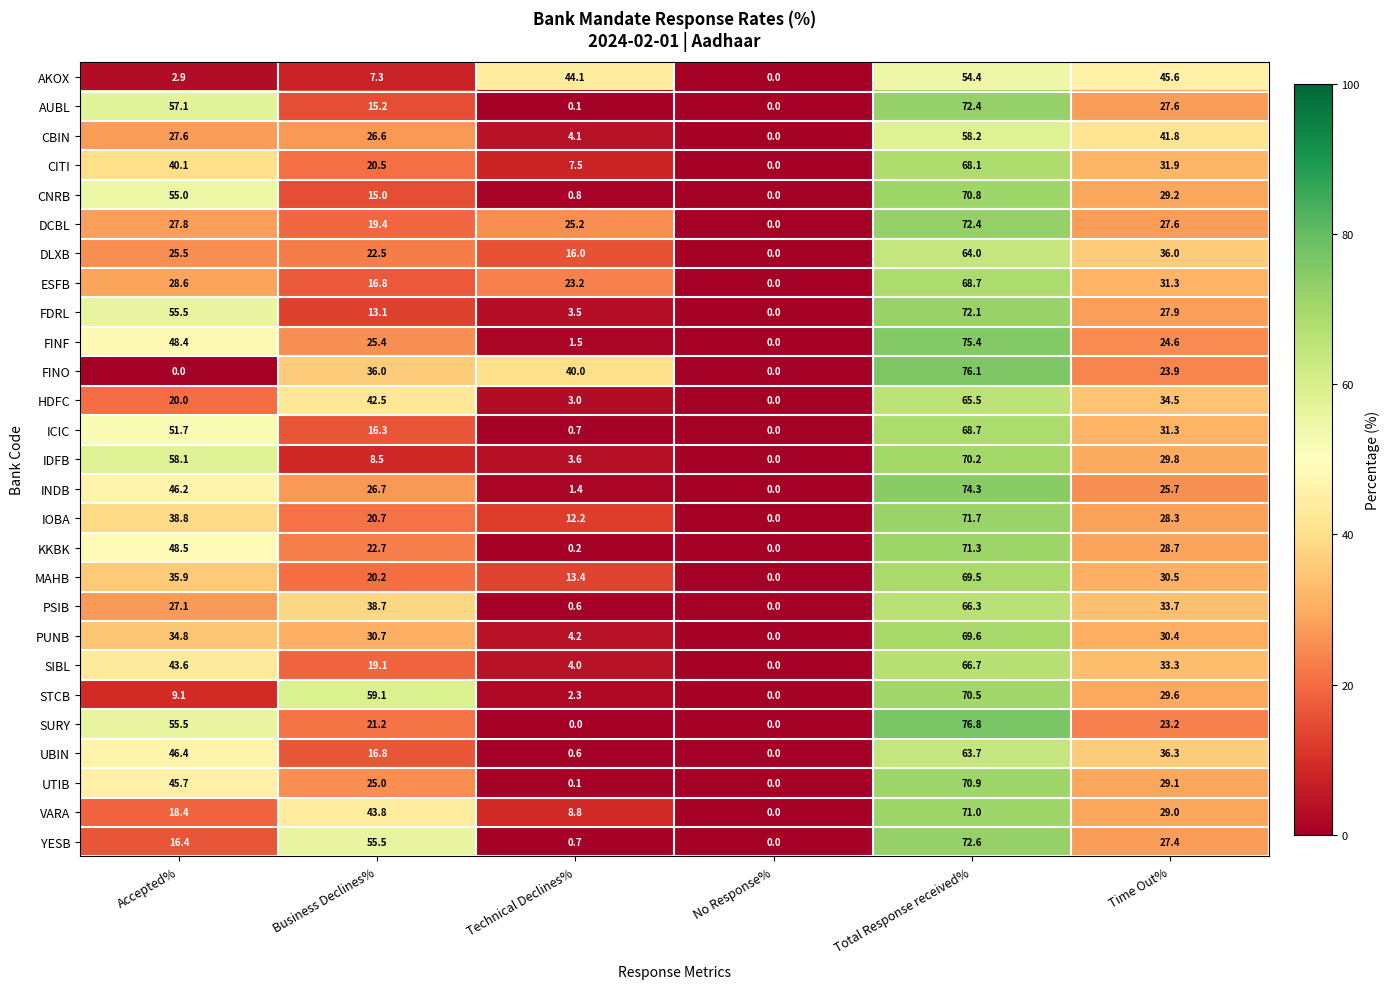

What is the sum of all DLXB values?

164.0